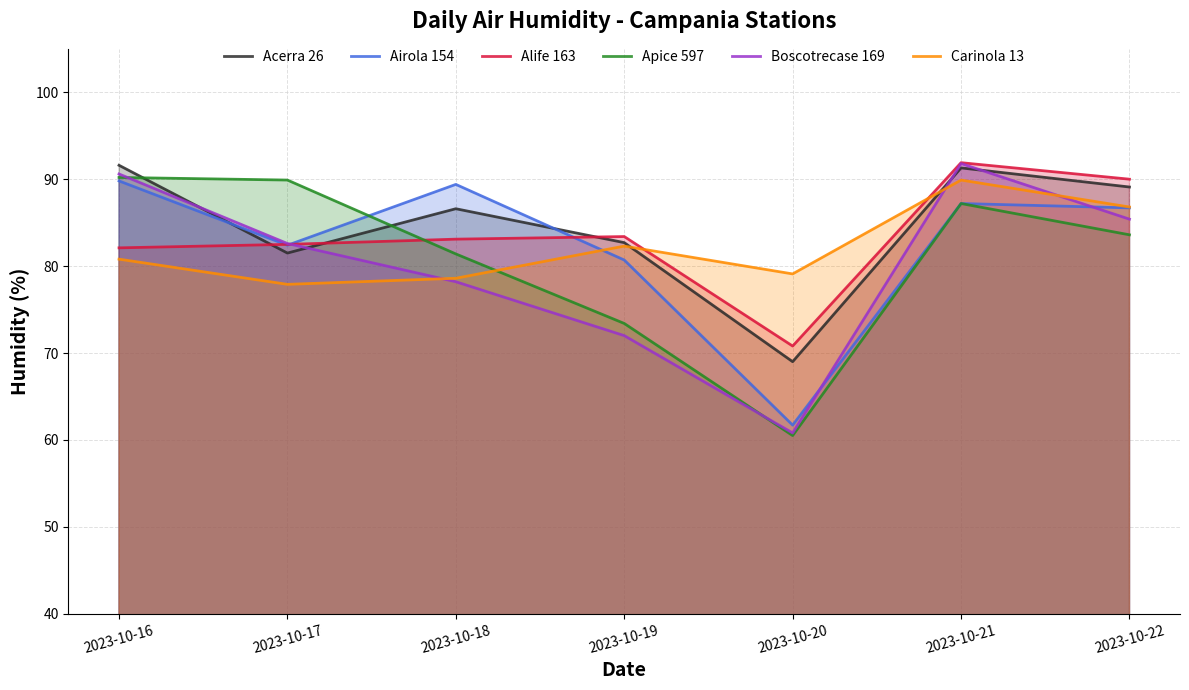

Which series ends up on top after the final intersection of Carinola 13 and Alife 163?

Alife 163